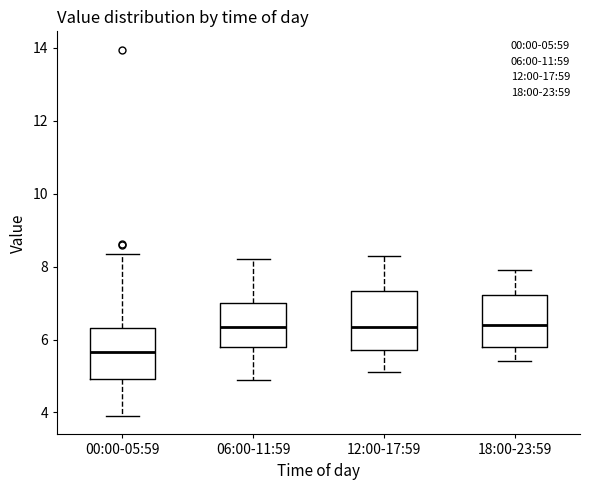

Reading left to right, read every box against the y-axis: the position of its median line, the range the box covers, and the ends of its whiskers. The values are not printed on the chart, so give them approximately, as read against the axis.

00:00-05:59: median 5.6, box 5.0 to 6.4, whiskers 4.0 to 8.4
06:00-11:59: median 6.4, box 5.8 to 7.0, whiskers 5.0 to 8.2
12:00-17:59: median 6.4, box 5.8 to 7.4, whiskers 5.2 to 8.4
18:00-23:59: median 6.4, box 5.8 to 7.2, whiskers 5.4 to 8.0